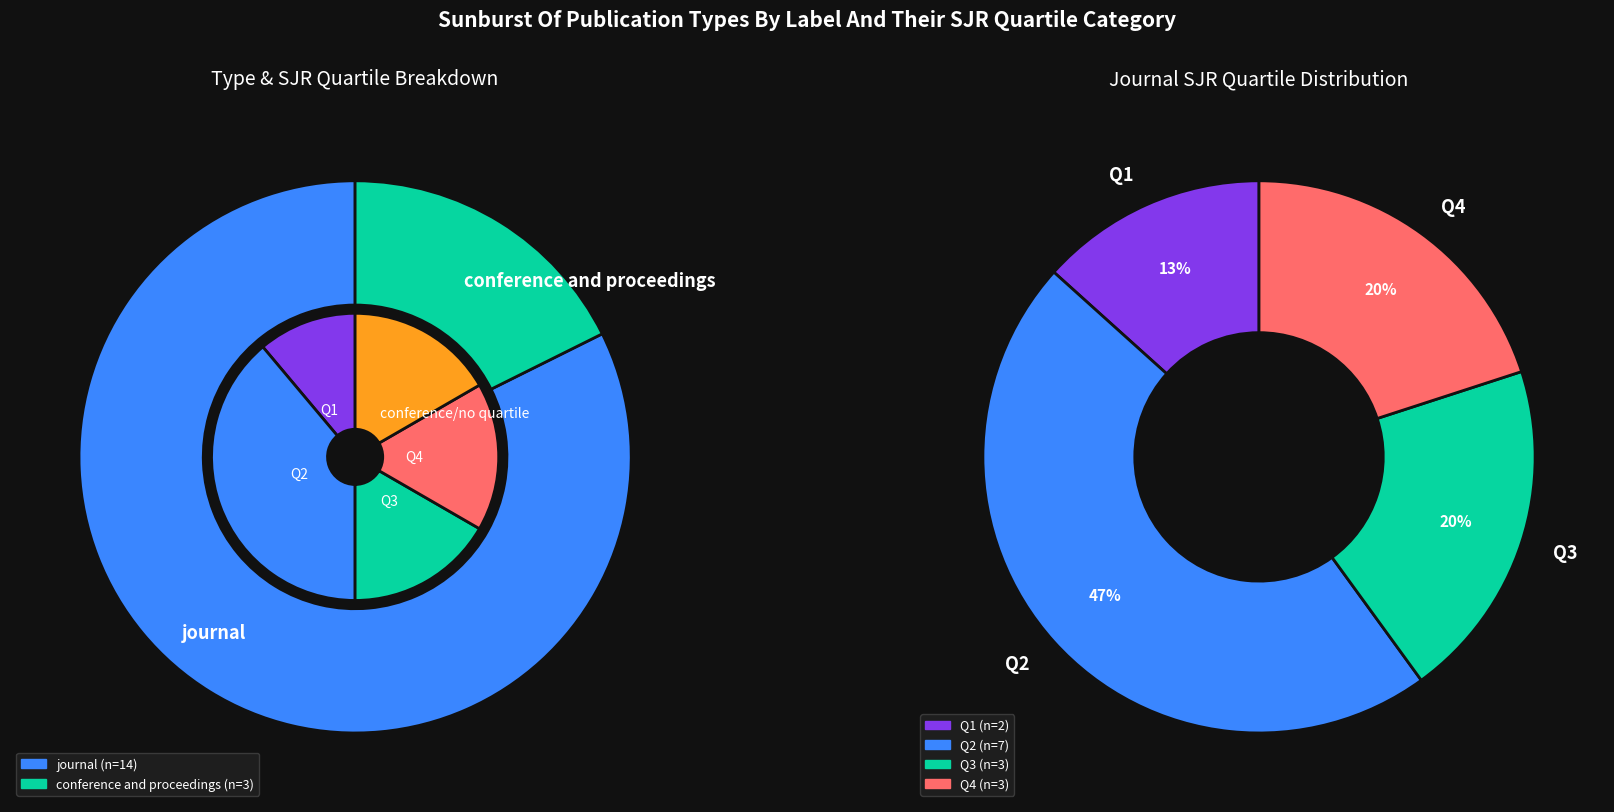

To the nearest percent, what percentage of the pie is conference and proceedings?

18%